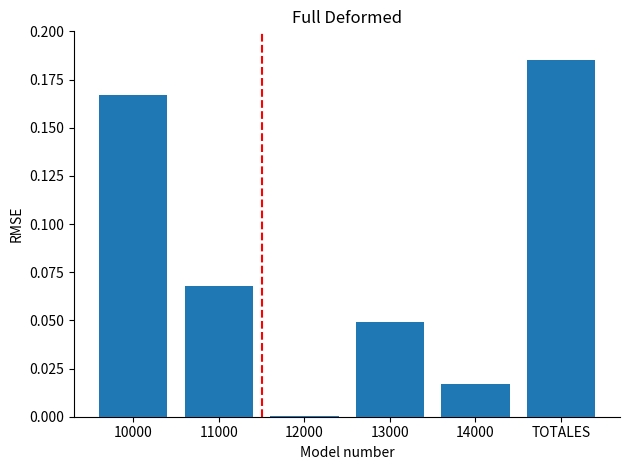

Which category has the highest value across all series?

TOTALES